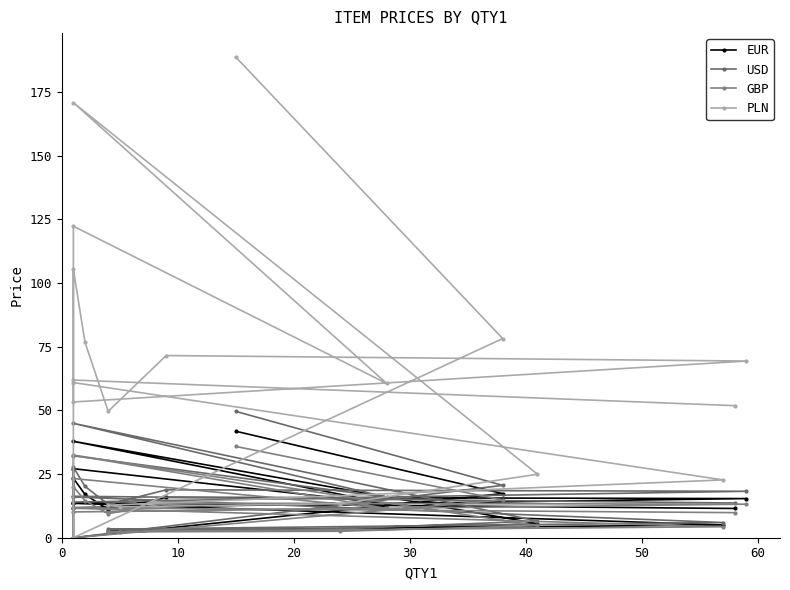

The GBP series shows 2.4 at 40. True or false?

True